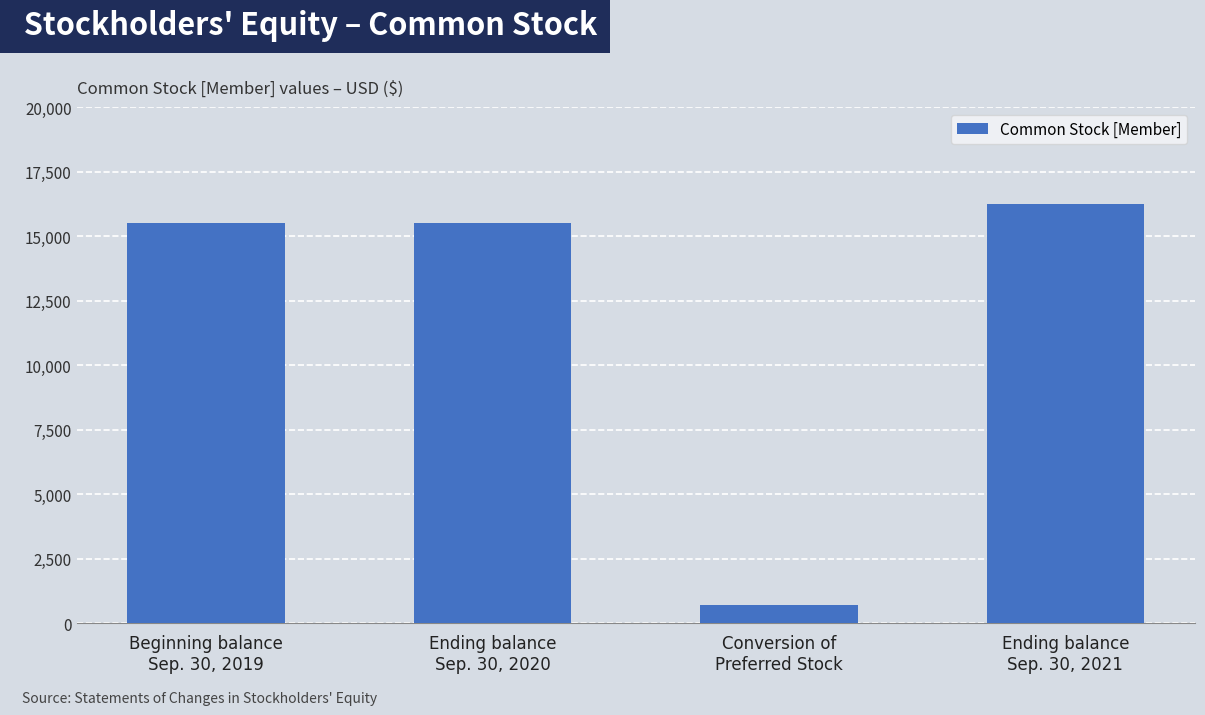

Read the value at Beginning balance
Sep. 30, 2019.

15516